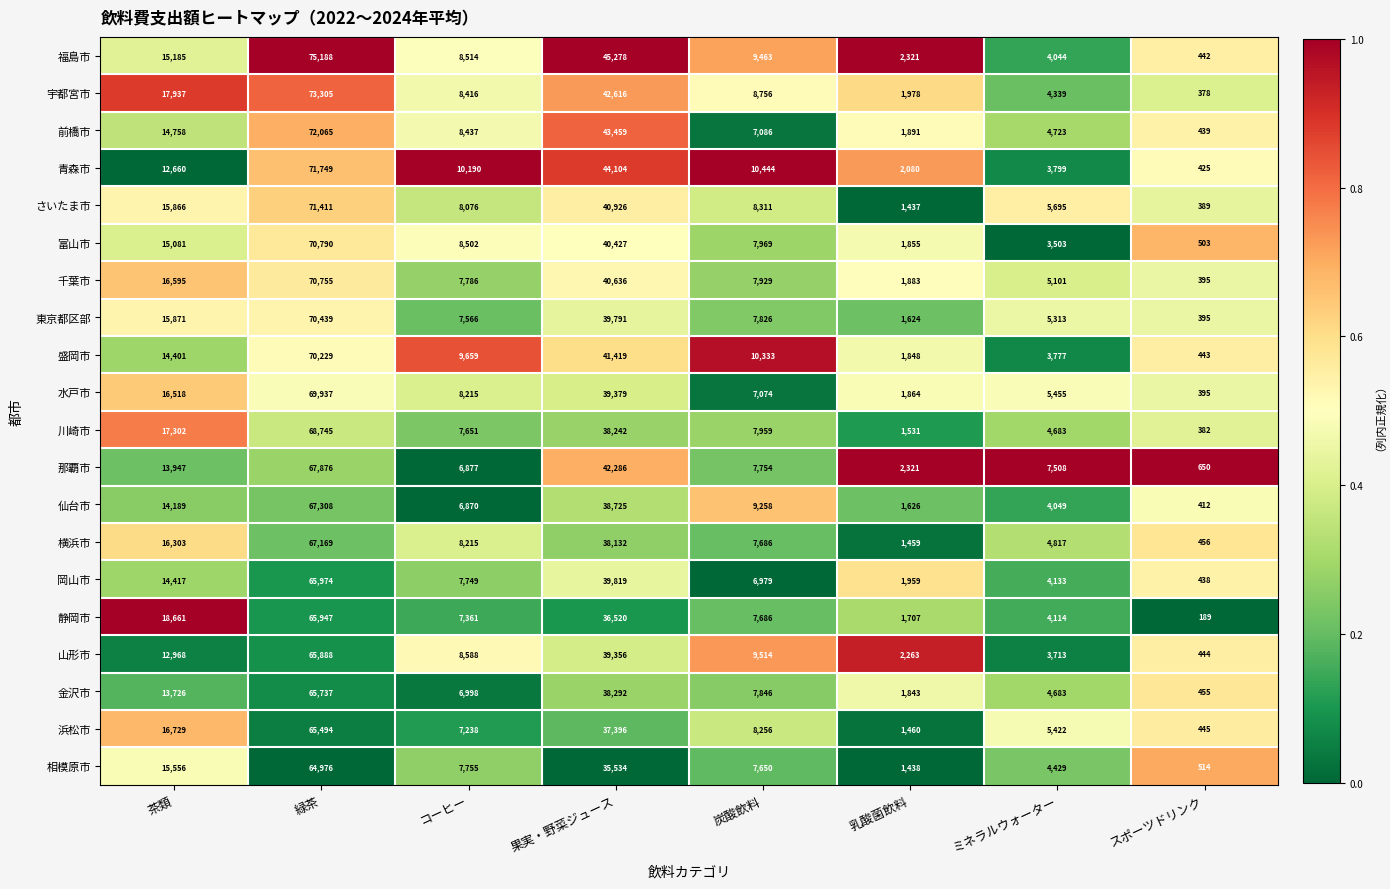

Between 緑茶 and 炭酸飲料, which series saw the biggest shift?

福島市